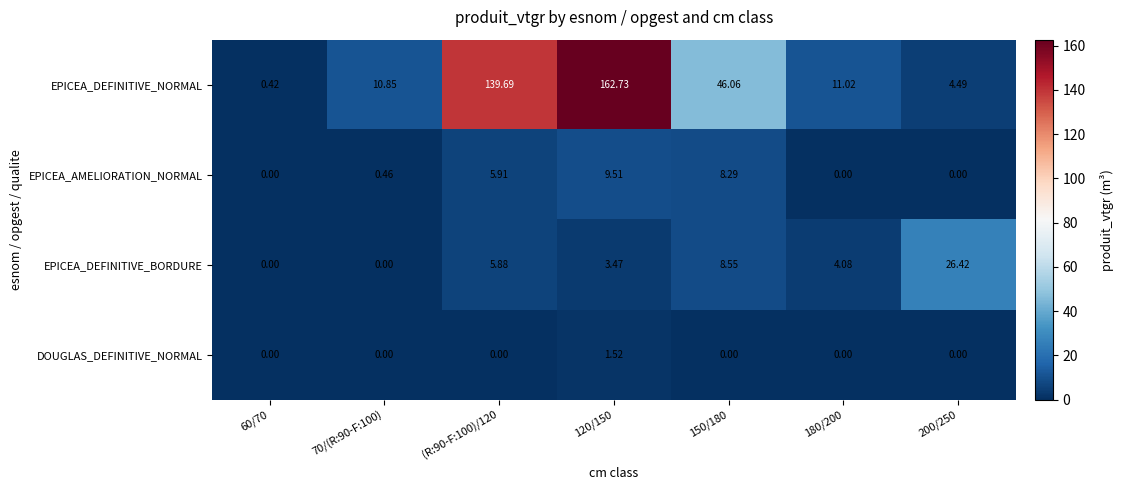

Between 60/70 and 150/180, which series saw the biggest shift?

EPICEA_DEFINITIVE_NORMAL